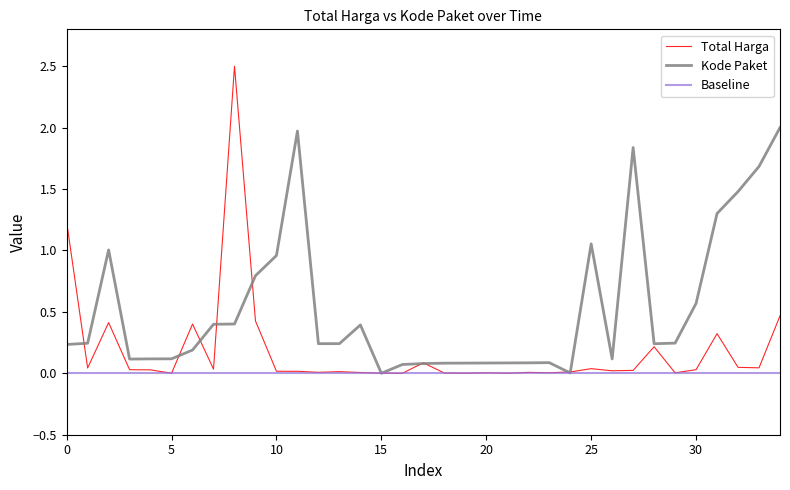

Which series has the largest total across all categories?

Kode Paket